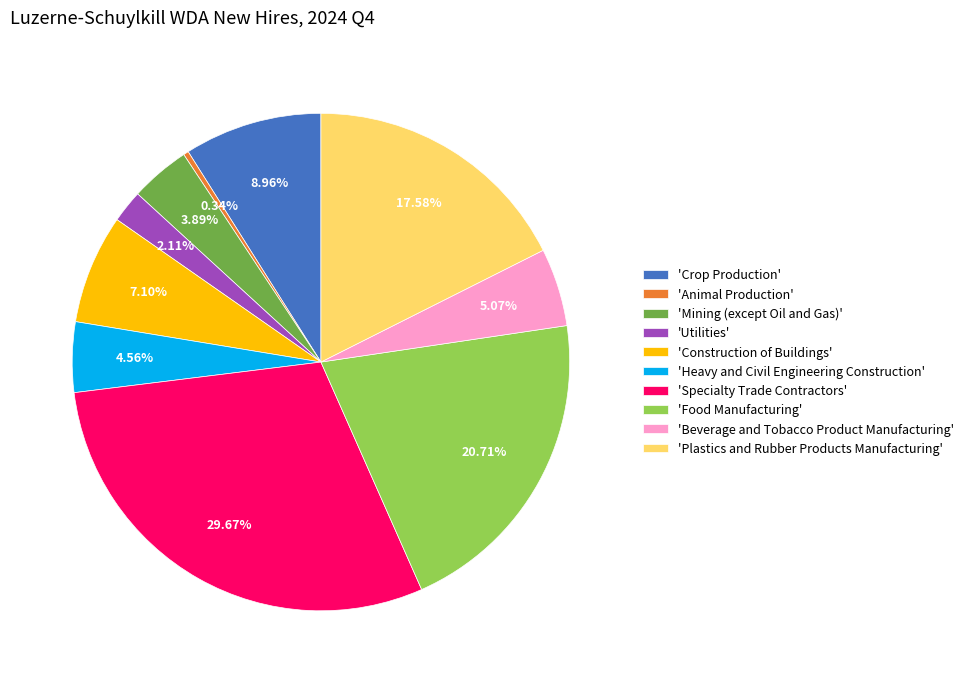

Is 'Utilities' the majority of the pie?

No